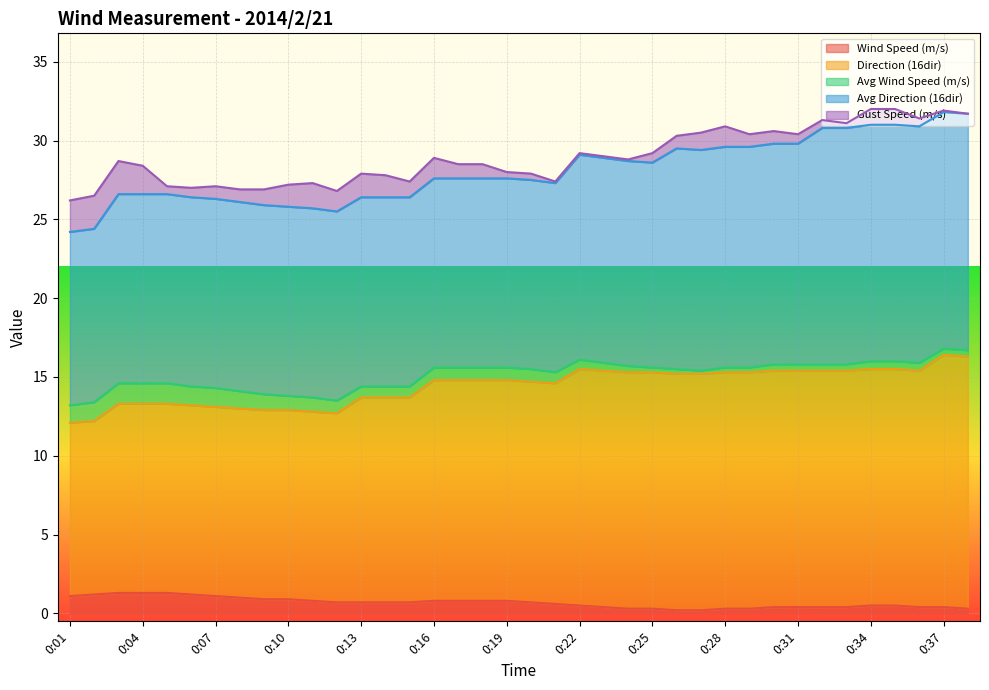

Is the value of Wind Speed (m/s) at 0:22 greater than the value of Direction (16dir) at 0:08?

No